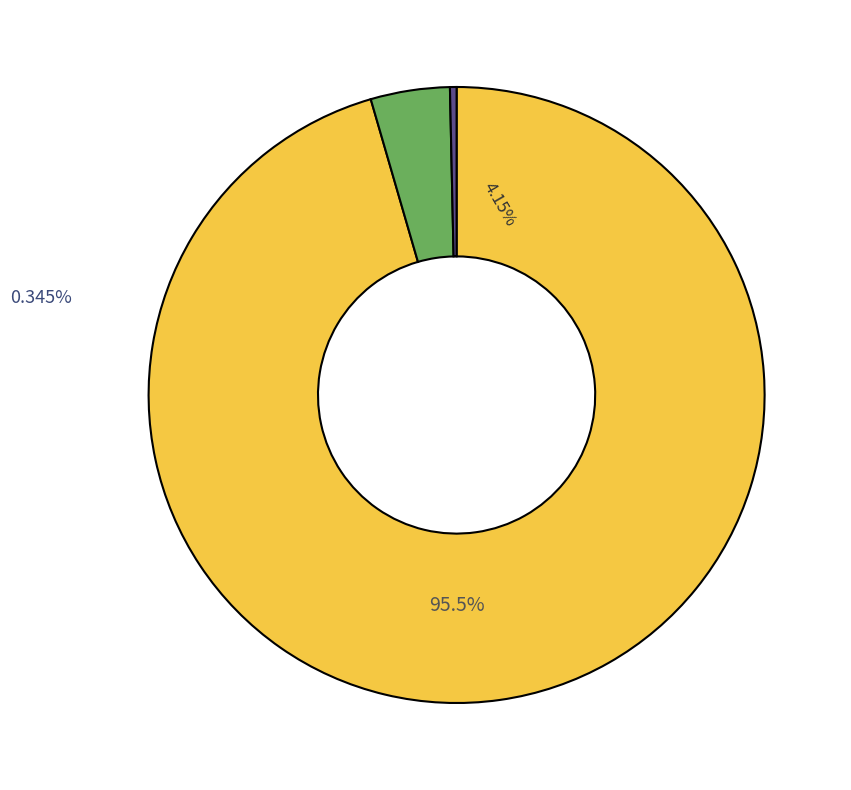

How many slices are in this pie chart?

3